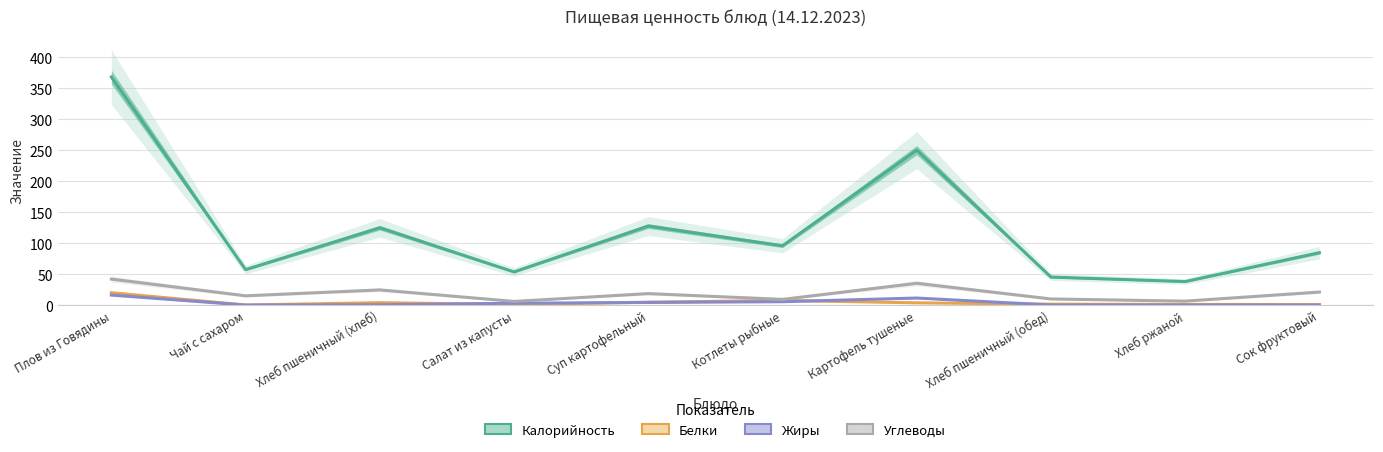

At how many categories does at least one series exceed 205?

2